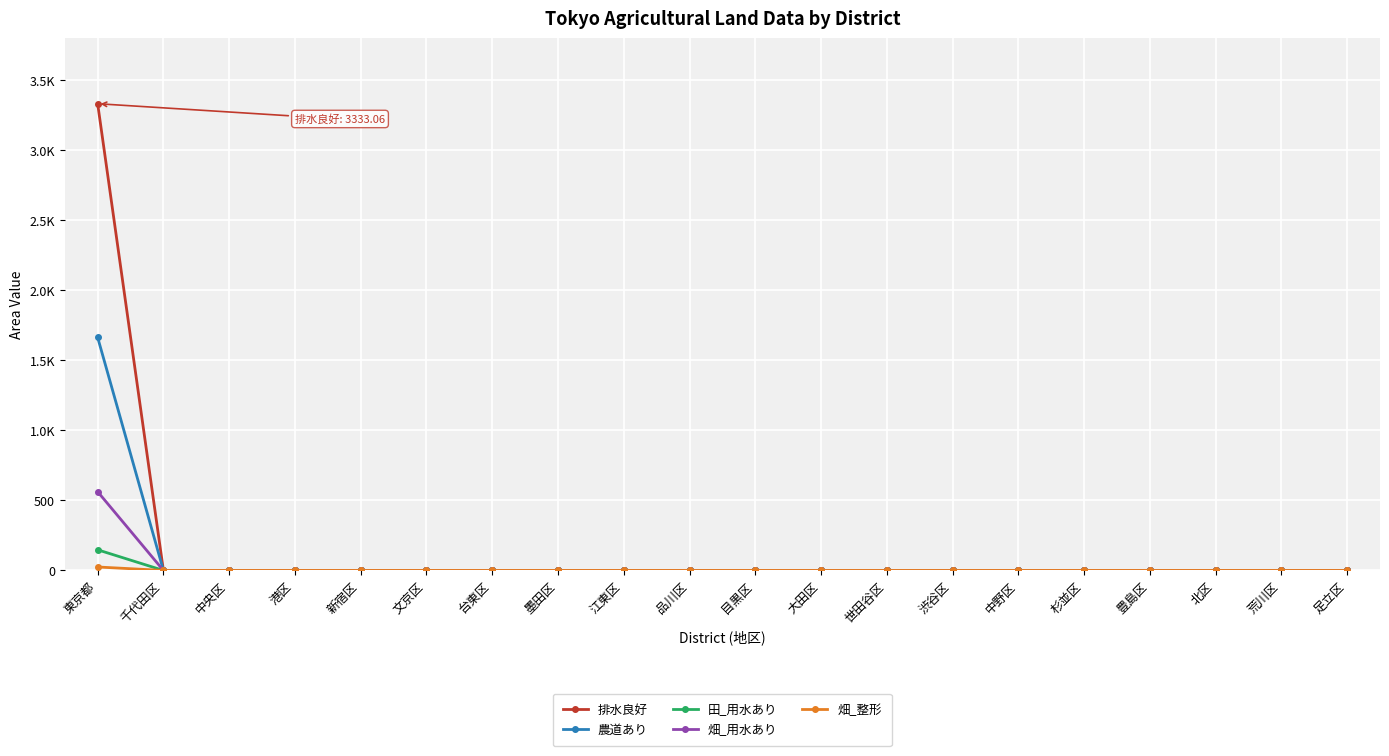

Which category has the highest value in the 田_用水あり series?

東京都